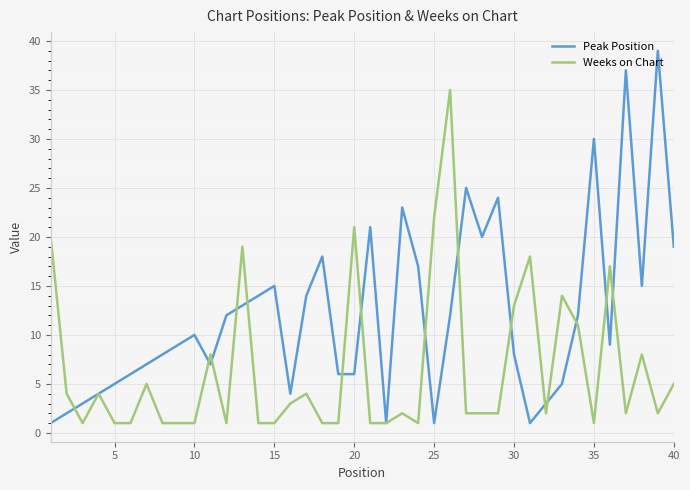

Rank the series by their average value, from lowest to highest.

Weeks on Chart, Peak Position